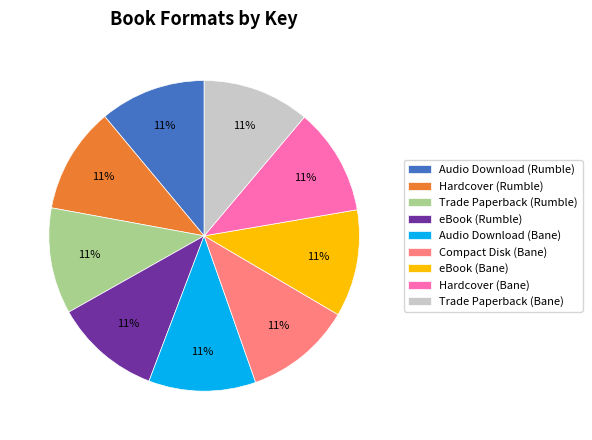

What percentage is the Trade Paperback (Rumble) slice, to the nearest percent?

11%